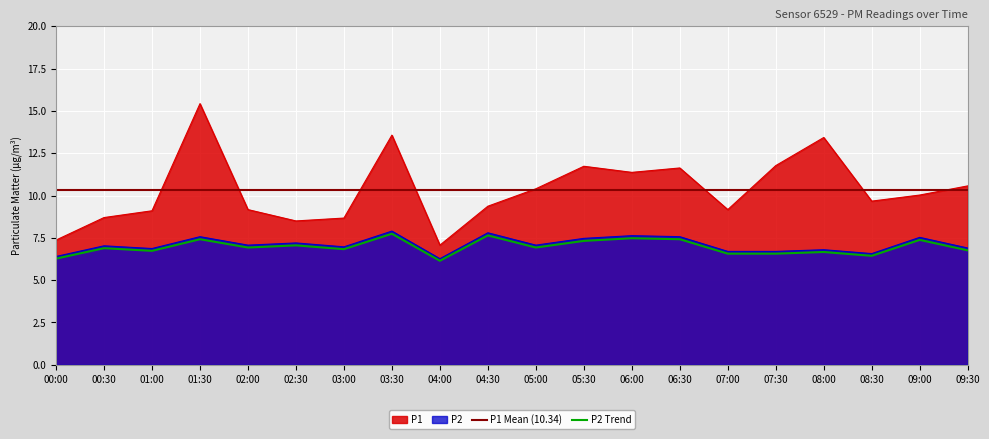

Reading left to right, transcribe all the data shown in this chart.

P1: 7.4	8.7	9.1	15.4	9.2	8.5	8.7	13.6	7.1	9.4	10.4	11.7	11.4	11.6	9.2	11.8	13.4	9.7	10.0	10.6
P2: 6.4	7.0	6.9	7.6	7.1	7.2	7.0	7.9	6.3	7.8	7.1	7.5	7.6	7.6	6.7	6.7	6.8	6.6	7.5	6.9